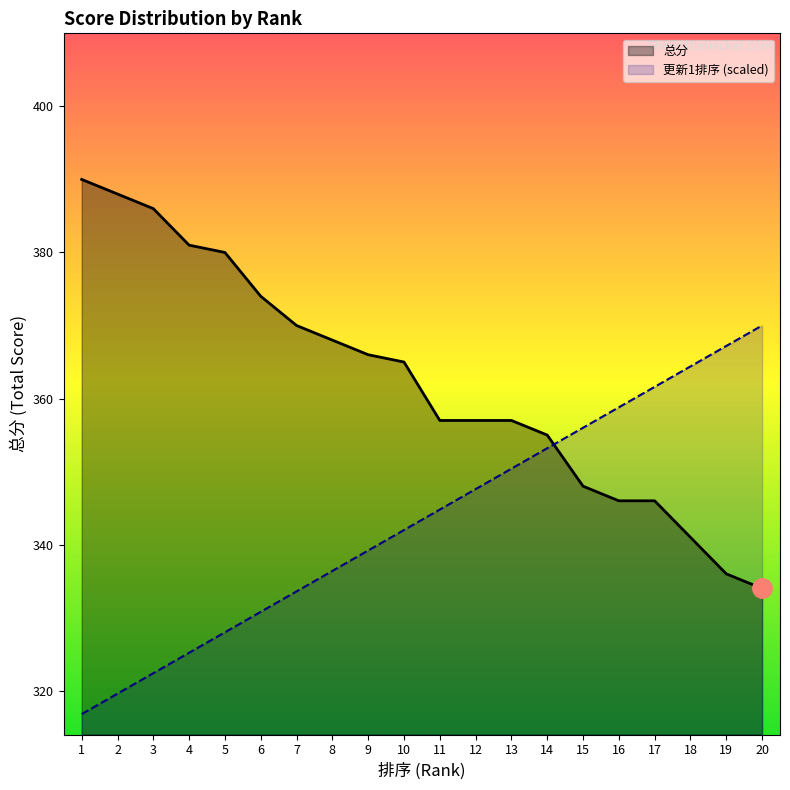

What are all the series names shown in the legend?

总分, 更新1排序 (scaled)